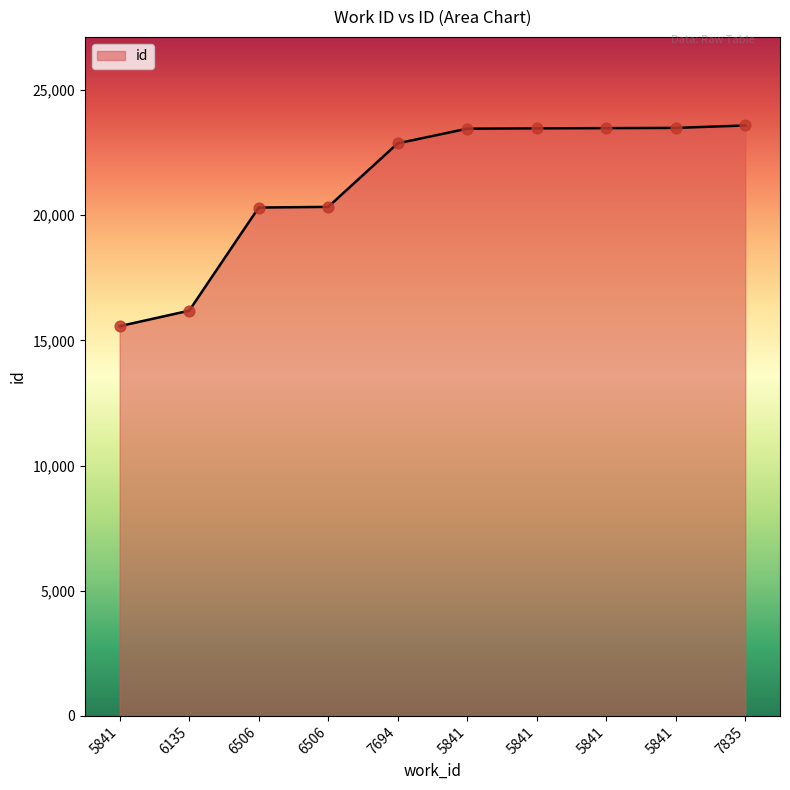

Between 5841 and 7694, which is larger?

5841